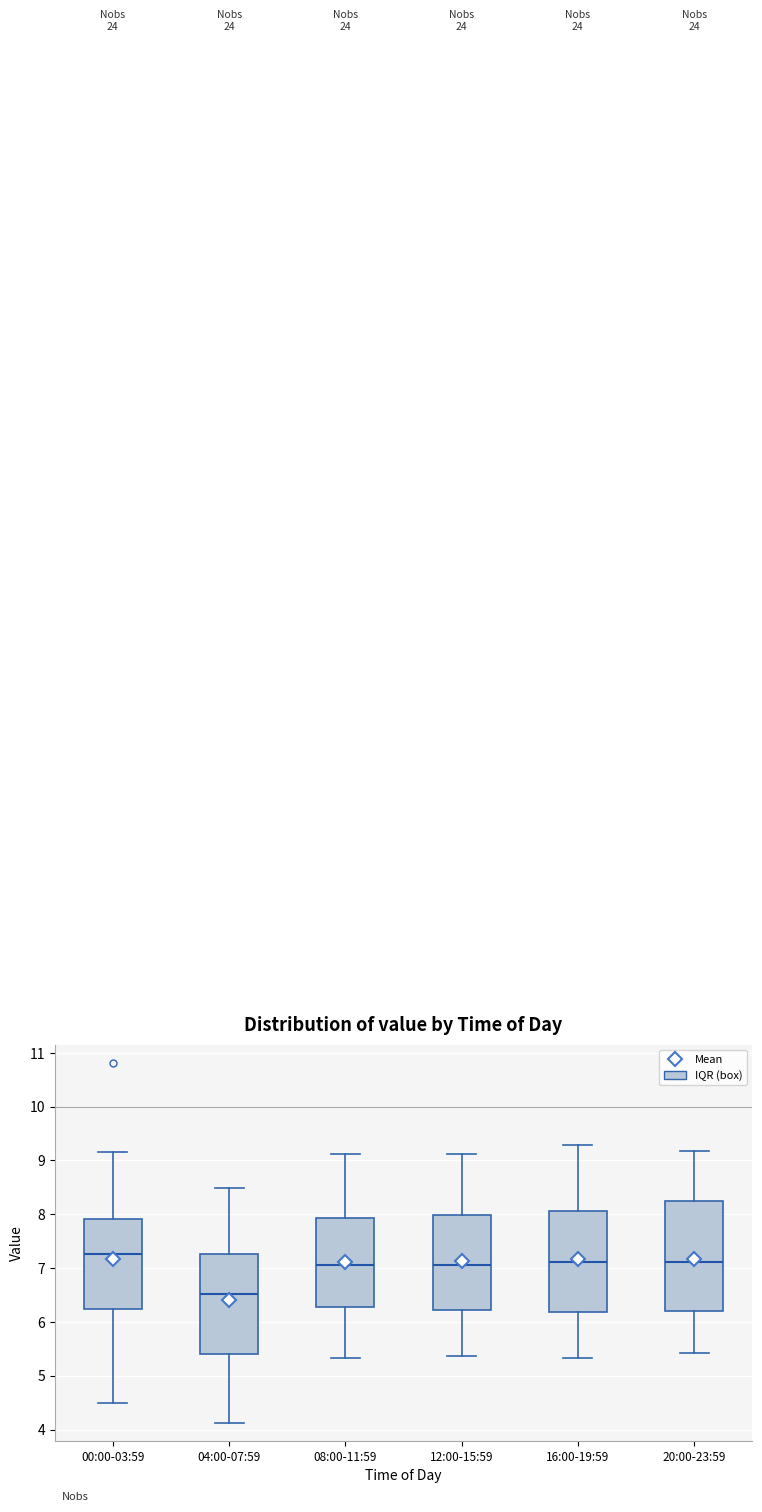

Reading left to right, transcribe this box plot: for each box, give where its median line is, the range the box spans, and where its two whiskers end, as read against the y-axis. The values are not printed on the chart, so give them approximately, as read against the axis.

00:00-03:59: median 7.3, box 6.2 to 7.9, whiskers 4.5 to 9.2
04:00-07:59: median 6.5, box 5.4 to 7.3, whiskers 4.1 to 8.5
08:00-11:59: median 7.1, box 6.3 to 7.9, whiskers 5.3 to 9.1
12:00-15:59: median 7.1, box 6.2 to 8.0, whiskers 5.4 to 9.1
16:00-19:59: median 7.1, box 6.2 to 8.1, whiskers 5.3 to 9.3
20:00-23:59: median 7.1, box 6.2 to 8.3, whiskers 5.4 to 9.2